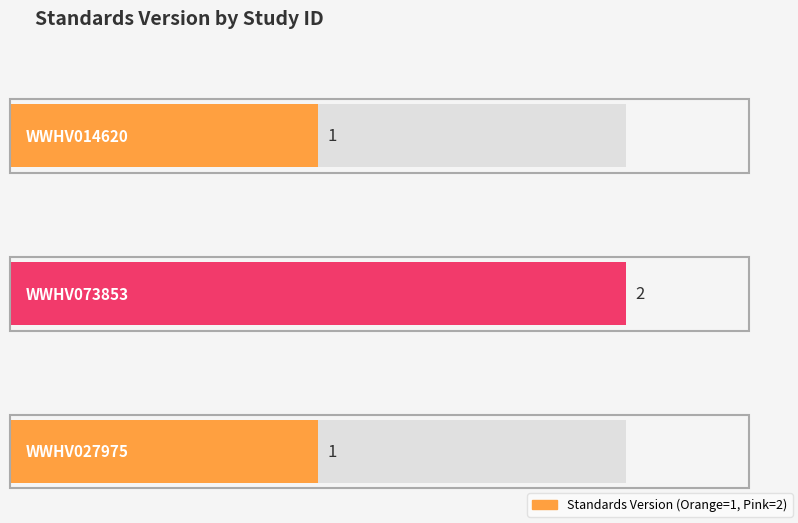

Reading left to right, extract all data points from this chart.

1	2	1